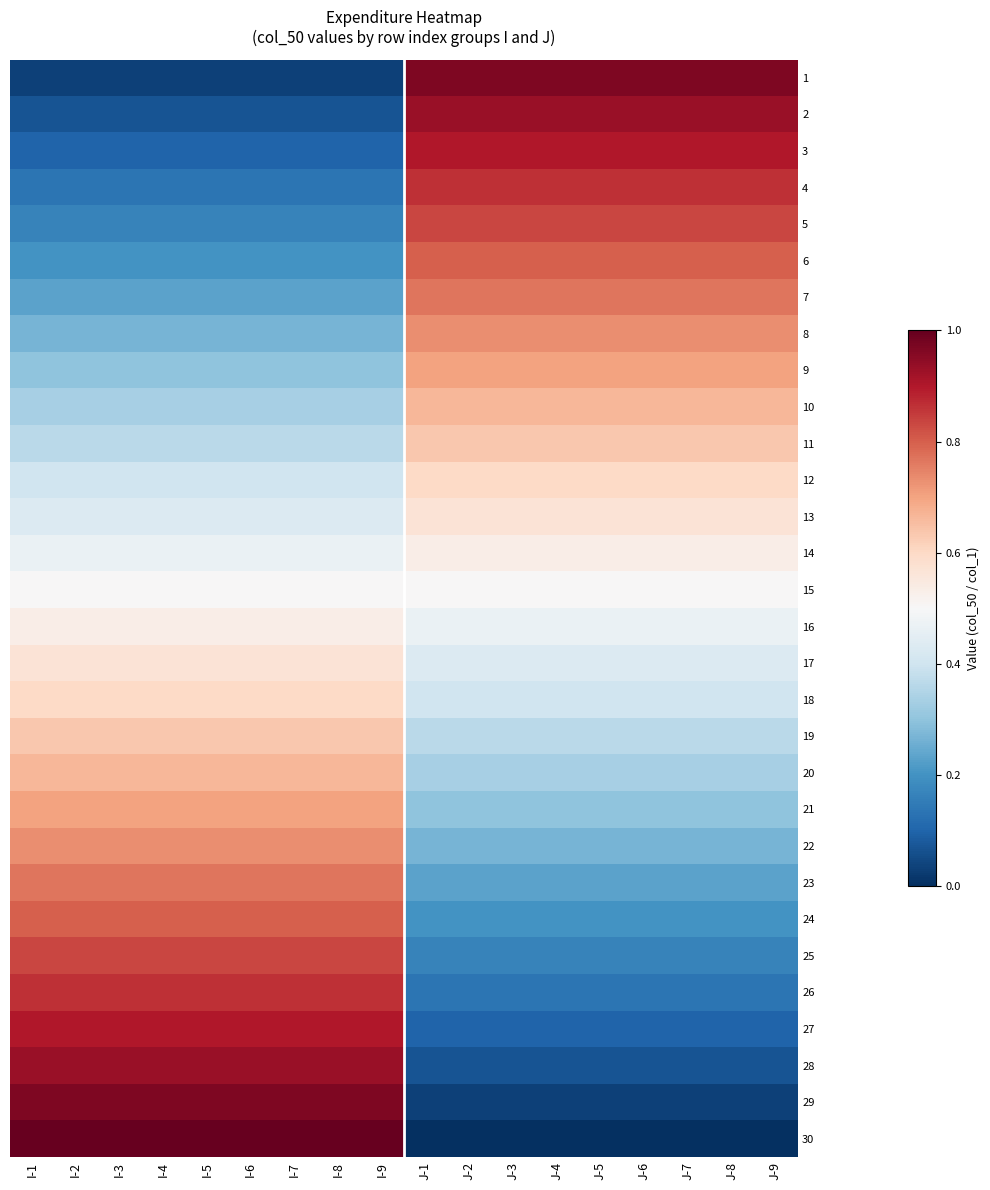

Reading right to left, what are all the values shown in this chart?

1: J-9=1.0	J-8=1.0	J-7=1.0	J-6=1.0	J-5=1.0	J-4=1.0	J-3=1.0	J-2=1.0	J-1=1.0	I-9=0.0	I-8=0.0	I-7=0.0	I-6=0.0	I-5=0.0	I-4=0.0	I-3=0.0	I-2=0.0	I-1=0.0
2: J-9=0.9	J-8=0.9	J-7=0.9	J-6=0.9	J-5=0.9	J-4=0.9	J-3=0.9	J-2=0.9	J-1=0.9	I-9=0.1	I-8=0.1	I-7=0.1	I-6=0.1	I-5=0.1	I-4=0.1	I-3=0.1	I-2=0.1	I-1=0.1
3: J-9=0.9	J-8=0.9	J-7=0.9	J-6=0.9	J-5=0.9	J-4=0.9	J-3=0.9	J-2=0.9	J-1=0.9	I-9=0.1	I-8=0.1	I-7=0.1	I-6=0.1	I-5=0.1	I-4=0.1	I-3=0.1	I-2=0.1	I-1=0.1
4: J-9=0.9	J-8=0.9	J-7=0.9	J-6=0.9	J-5=0.9	J-4=0.9	J-3=0.9	J-2=0.9	J-1=0.9	I-9=0.1	I-8=0.1	I-7=0.1	I-6=0.1	I-5=0.1	I-4=0.1	I-3=0.1	I-2=0.1	I-1=0.1
5: J-9=0.8	J-8=0.8	J-7=0.8	J-6=0.8	J-5=0.8	J-4=0.8	J-3=0.8	J-2=0.8	J-1=0.8	I-9=0.2	I-8=0.2	I-7=0.2	I-6=0.2	I-5=0.2	I-4=0.2	I-3=0.2	I-2=0.2	I-1=0.2
6: J-9=0.8	J-8=0.8	J-7=0.8	J-6=0.8	J-5=0.8	J-4=0.8	J-3=0.8	J-2=0.8	J-1=0.8	I-9=0.2	I-8=0.2	I-7=0.2	I-6=0.2	I-5=0.2	I-4=0.2	I-3=0.2	I-2=0.2	I-1=0.2
7: J-9=0.8	J-8=0.8	J-7=0.8	J-6=0.8	J-5=0.8	J-4=0.8	J-3=0.8	J-2=0.8	J-1=0.8	I-9=0.2	I-8=0.2	I-7=0.2	I-6=0.2	I-5=0.2	I-4=0.2	I-3=0.2	I-2=0.2	I-1=0.2
8: J-9=0.7	J-8=0.7	J-7=0.7	J-6=0.7	J-5=0.7	J-4=0.7	J-3=0.7	J-2=0.7	J-1=0.7	I-9=0.3	I-8=0.3	I-7=0.3	I-6=0.3	I-5=0.3	I-4=0.3	I-3=0.3	I-2=0.3	I-1=0.3
9: J-9=0.7	J-8=0.7	J-7=0.7	J-6=0.7	J-5=0.7	J-4=0.7	J-3=0.7	J-2=0.7	J-1=0.7	I-9=0.3	I-8=0.3	I-7=0.3	I-6=0.3	I-5=0.3	I-4=0.3	I-3=0.3	I-2=0.3	I-1=0.3
10: J-9=0.7	J-8=0.7	J-7=0.7	J-6=0.7	J-5=0.7	J-4=0.7	J-3=0.7	J-2=0.7	J-1=0.7	I-9=0.3	I-8=0.3	I-7=0.3	I-6=0.3	I-5=0.3	I-4=0.3	I-3=0.3	I-2=0.3	I-1=0.3
11: J-9=0.6	J-8=0.6	J-7=0.6	J-6=0.6	J-5=0.6	J-4=0.6	J-3=0.6	J-2=0.6	J-1=0.6	I-9=0.4	I-8=0.4	I-7=0.4	I-6=0.4	I-5=0.4	I-4=0.4	I-3=0.4	I-2=0.4	I-1=0.4
12: J-9=0.6	J-8=0.6	J-7=0.6	J-6=0.6	J-5=0.6	J-4=0.6	J-3=0.6	J-2=0.6	J-1=0.6	I-9=0.4	I-8=0.4	I-7=0.4	I-6=0.4	I-5=0.4	I-4=0.4	I-3=0.4	I-2=0.4	I-1=0.4
13: J-9=0.6	J-8=0.6	J-7=0.6	J-6=0.6	J-5=0.6	J-4=0.6	J-3=0.6	J-2=0.6	J-1=0.6	I-9=0.4	I-8=0.4	I-7=0.4	I-6=0.4	I-5=0.4	I-4=0.4	I-3=0.4	I-2=0.4	I-1=0.4
14: J-9=0.5	J-8=0.5	J-7=0.5	J-6=0.5	J-5=0.5	J-4=0.5	J-3=0.5	J-2=0.5	J-1=0.5	I-9=0.5	I-8=0.5	I-7=0.5	I-6=0.5	I-5=0.5	I-4=0.5	I-3=0.5	I-2=0.5	I-1=0.5
15: J-9=0.5	J-8=0.5	J-7=0.5	J-6=0.5	J-5=0.5	J-4=0.5	J-3=0.5	J-2=0.5	J-1=0.5	I-9=0.5	I-8=0.5	I-7=0.5	I-6=0.5	I-5=0.5	I-4=0.5	I-3=0.5	I-2=0.5	I-1=0.5
16: J-9=0.5	J-8=0.5	J-7=0.5	J-6=0.5	J-5=0.5	J-4=0.5	J-3=0.5	J-2=0.5	J-1=0.5	I-9=0.5	I-8=0.5	I-7=0.5	I-6=0.5	I-5=0.5	I-4=0.5	I-3=0.5	I-2=0.5	I-1=0.5
17: J-9=0.4	J-8=0.4	J-7=0.4	J-6=0.4	J-5=0.4	J-4=0.4	J-3=0.4	J-2=0.4	J-1=0.4	I-9=0.6	I-8=0.6	I-7=0.6	I-6=0.6	I-5=0.6	I-4=0.6	I-3=0.6	I-2=0.6	I-1=0.6
18: J-9=0.4	J-8=0.4	J-7=0.4	J-6=0.4	J-5=0.4	J-4=0.4	J-3=0.4	J-2=0.4	J-1=0.4	I-9=0.6	I-8=0.6	I-7=0.6	I-6=0.6	I-5=0.6	I-4=0.6	I-3=0.6	I-2=0.6	I-1=0.6
19: J-9=0.4	J-8=0.4	J-7=0.4	J-6=0.4	J-5=0.4	J-4=0.4	J-3=0.4	J-2=0.4	J-1=0.4	I-9=0.6	I-8=0.6	I-7=0.6	I-6=0.6	I-5=0.6	I-4=0.6	I-3=0.6	I-2=0.6	I-1=0.6
20: J-9=0.3	J-8=0.3	J-7=0.3	J-6=0.3	J-5=0.3	J-4=0.3	J-3=0.3	J-2=0.3	J-1=0.3	I-9=0.7	I-8=0.7	I-7=0.7	I-6=0.7	I-5=0.7	I-4=0.7	I-3=0.7	I-2=0.7	I-1=0.7
21: J-9=0.3	J-8=0.3	J-7=0.3	J-6=0.3	J-5=0.3	J-4=0.3	J-3=0.3	J-2=0.3	J-1=0.3	I-9=0.7	I-8=0.7	I-7=0.7	I-6=0.7	I-5=0.7	I-4=0.7	I-3=0.7	I-2=0.7	I-1=0.7
22: J-9=0.3	J-8=0.3	J-7=0.3	J-6=0.3	J-5=0.3	J-4=0.3	J-3=0.3	J-2=0.3	J-1=0.3	I-9=0.7	I-8=0.7	I-7=0.7	I-6=0.7	I-5=0.7	I-4=0.7	I-3=0.7	I-2=0.7	I-1=0.7
23: J-9=0.2	J-8=0.2	J-7=0.2	J-6=0.2	J-5=0.2	J-4=0.2	J-3=0.2	J-2=0.2	J-1=0.2	I-9=0.8	I-8=0.8	I-7=0.8	I-6=0.8	I-5=0.8	I-4=0.8	I-3=0.8	I-2=0.8	I-1=0.8
24: J-9=0.2	J-8=0.2	J-7=0.2	J-6=0.2	J-5=0.2	J-4=0.2	J-3=0.2	J-2=0.2	J-1=0.2	I-9=0.8	I-8=0.8	I-7=0.8	I-6=0.8	I-5=0.8	I-4=0.8	I-3=0.8	I-2=0.8	I-1=0.8
25: J-9=0.2	J-8=0.2	J-7=0.2	J-6=0.2	J-5=0.2	J-4=0.2	J-3=0.2	J-2=0.2	J-1=0.2	I-9=0.8	I-8=0.8	I-7=0.8	I-6=0.8	I-5=0.8	I-4=0.8	I-3=0.8	I-2=0.8	I-1=0.8
26: J-9=0.1	J-8=0.1	J-7=0.1	J-6=0.1	J-5=0.1	J-4=0.1	J-3=0.1	J-2=0.1	J-1=0.1	I-9=0.9	I-8=0.9	I-7=0.9	I-6=0.9	I-5=0.9	I-4=0.9	I-3=0.9	I-2=0.9	I-1=0.9
27: J-9=0.1	J-8=0.1	J-7=0.1	J-6=0.1	J-5=0.1	J-4=0.1	J-3=0.1	J-2=0.1	J-1=0.1	I-9=0.9	I-8=0.9	I-7=0.9	I-6=0.9	I-5=0.9	I-4=0.9	I-3=0.9	I-2=0.9	I-1=0.9
28: J-9=0.1	J-8=0.1	J-7=0.1	J-6=0.1	J-5=0.1	J-4=0.1	J-3=0.1	J-2=0.1	J-1=0.1	I-9=0.9	I-8=0.9	I-7=0.9	I-6=0.9	I-5=0.9	I-4=0.9	I-3=0.9	I-2=0.9	I-1=0.9
29: J-9=0.0	J-8=0.0	J-7=0.0	J-6=0.0	J-5=0.0	J-4=0.0	J-3=0.0	J-2=0.0	J-1=0.0	I-9=1.0	I-8=1.0	I-7=1.0	I-6=1.0	I-5=1.0	I-4=1.0	I-3=1.0	I-2=1.0	I-1=1.0
30: J-9=0.0	J-8=0.0	J-7=0.0	J-6=0.0	J-5=0.0	J-4=0.0	J-3=0.0	J-2=0.0	J-1=0.0	I-9=1.0	I-8=1.0	I-7=1.0	I-6=1.0	I-5=1.0	I-4=1.0	I-3=1.0	I-2=1.0	I-1=1.0